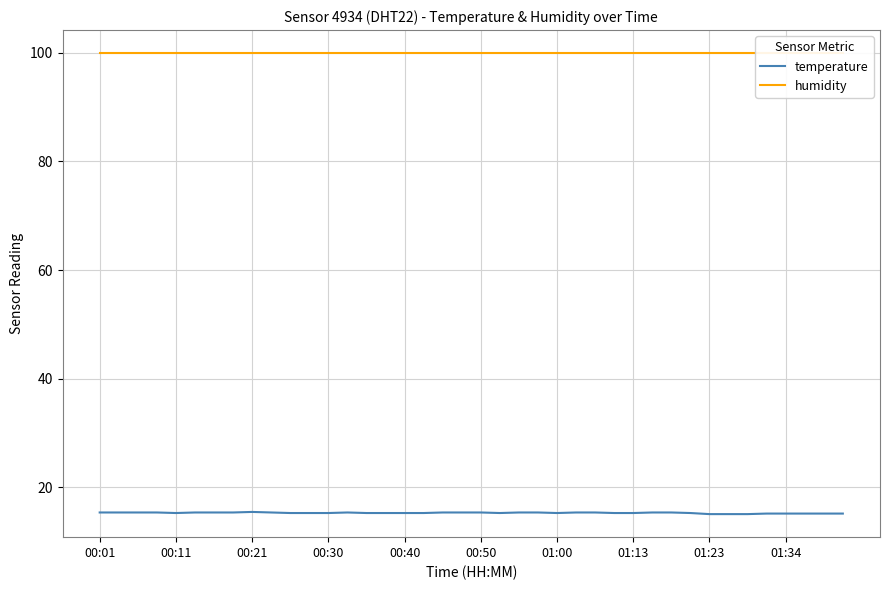

Which series has the largest range (max minus min)?

temperature